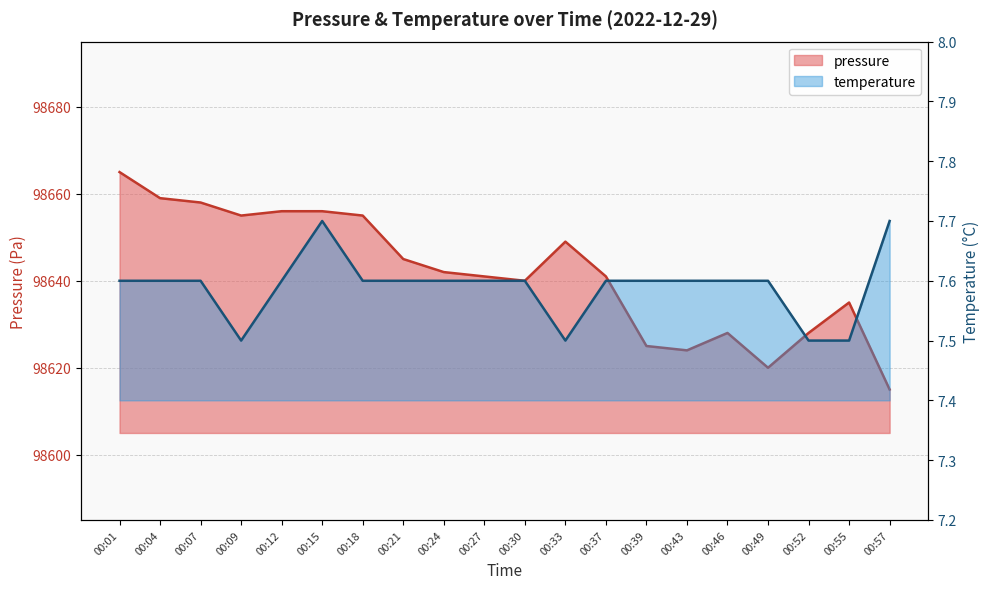

Reading left to right, extract all data points from this chart.

pressure: 98665.0	98659.0	98658.0	98655.0	98656.0	98656.0	98655.0	98645.0	98642.0	98641.0	98640.0	98649.0	98641.0	98625.0	98624.0	98628.0	98620.0	98628.0	98635.0	98615.0
temperature: 7.6	7.6	7.6	7.5	7.6	7.7	7.6	7.6	7.6	7.6	7.6	7.5	7.6	7.6	7.6	7.6	7.6	7.5	7.5	7.7